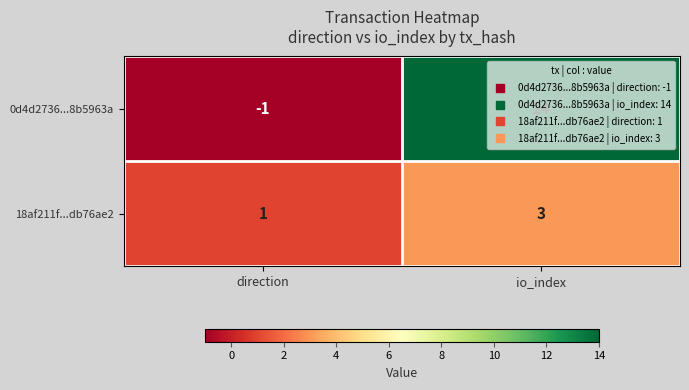

True or false: 0d4d2736...8b5963a has a value of -2 at direction.

False